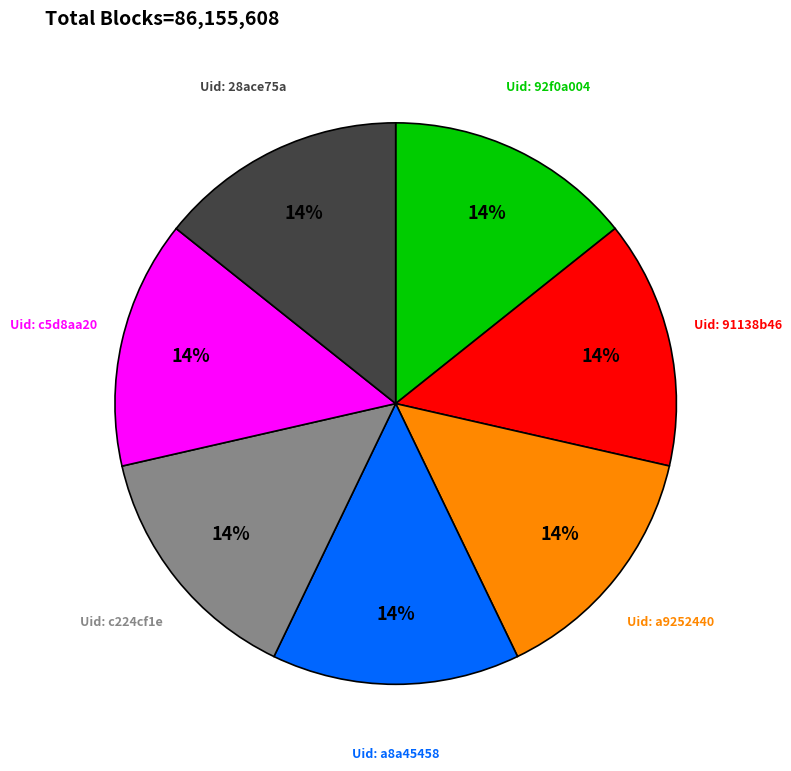

Does Uid: c224cf1e represent more than half of the total?

No